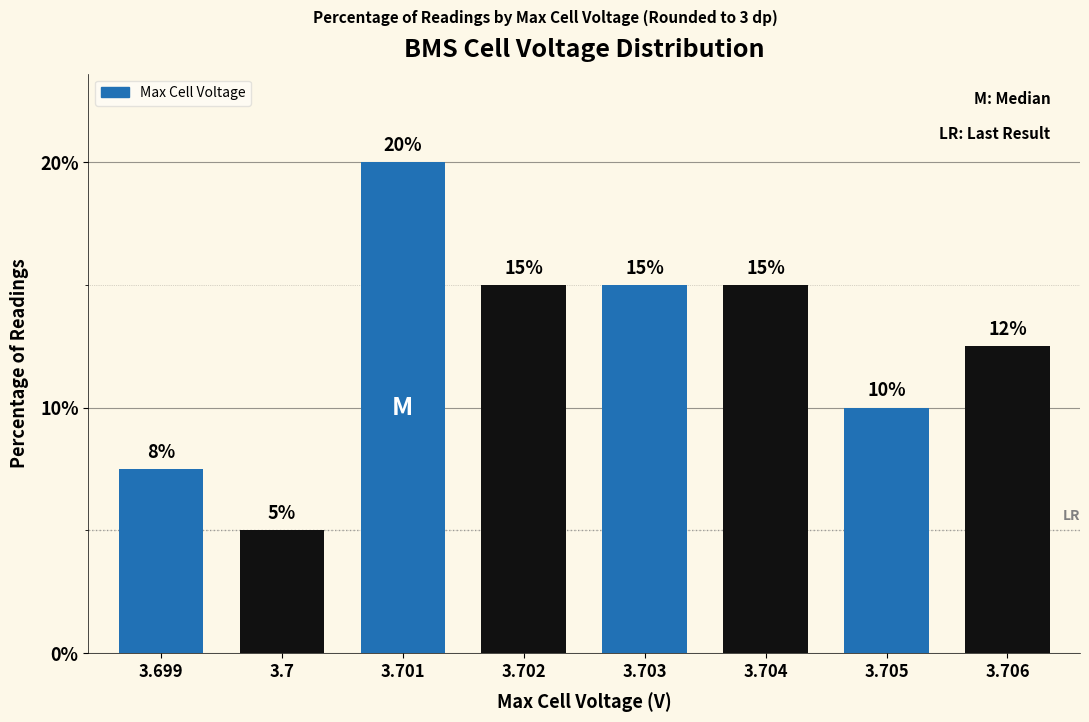

What is the label of the 4th bar from the right?

3.703